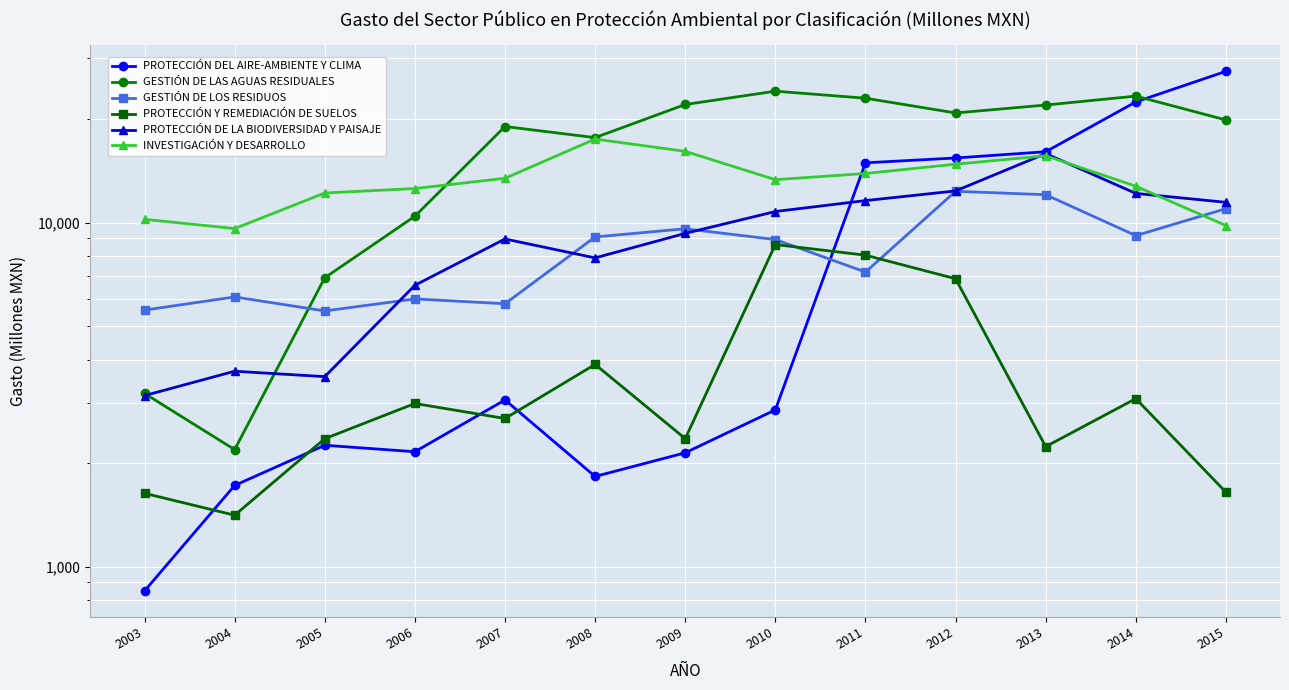

How many data points does each series have?

13